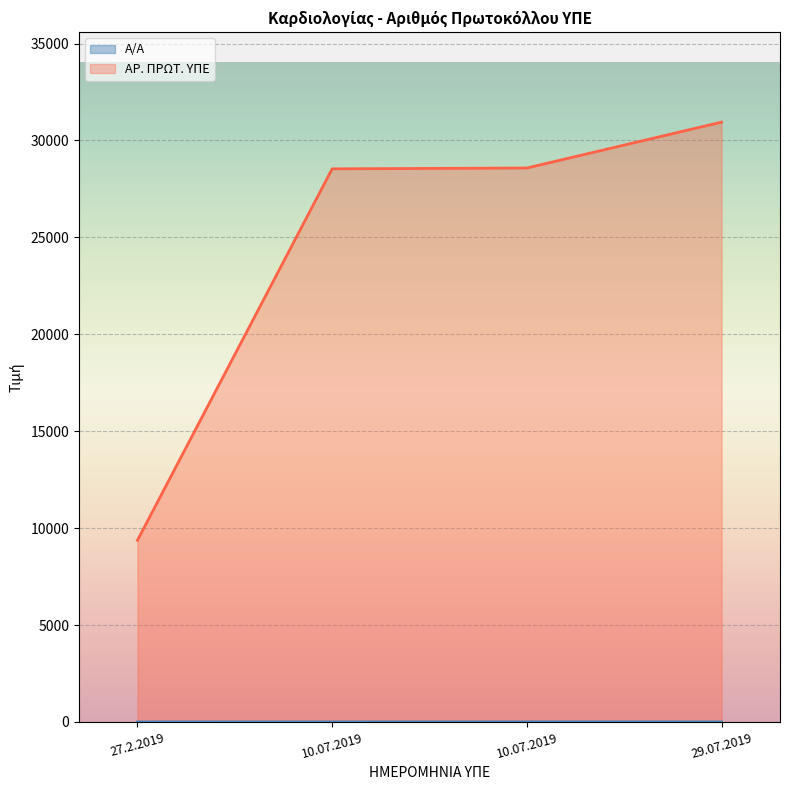

Where does the Α/Α series first go above 4?

29.07.2019